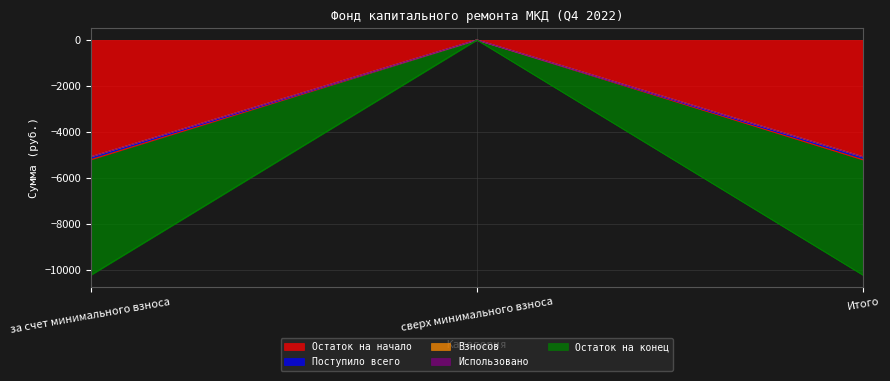

At which category does the chart reach its peak across all series?

сверх минимального взноса